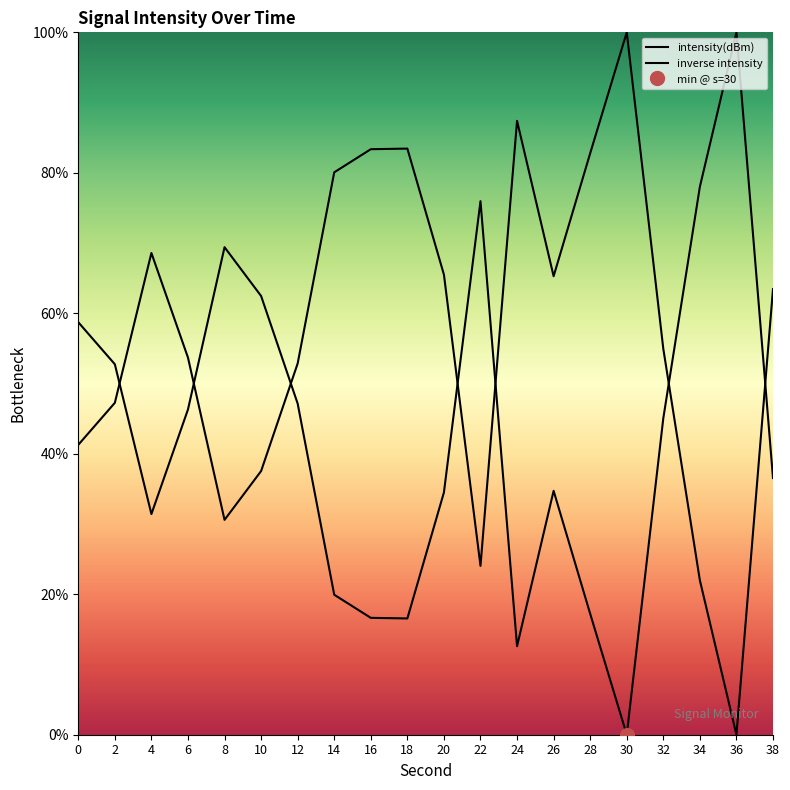

Which category has the lowest value across all series?

30